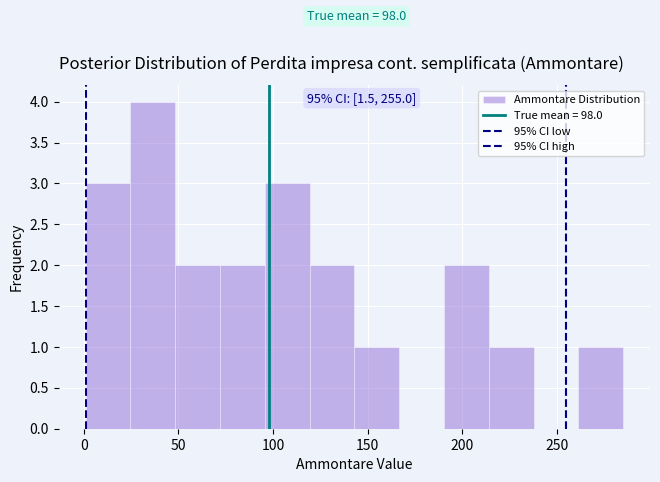

Which range on the x-axis has the tallest bar?

25 to 50